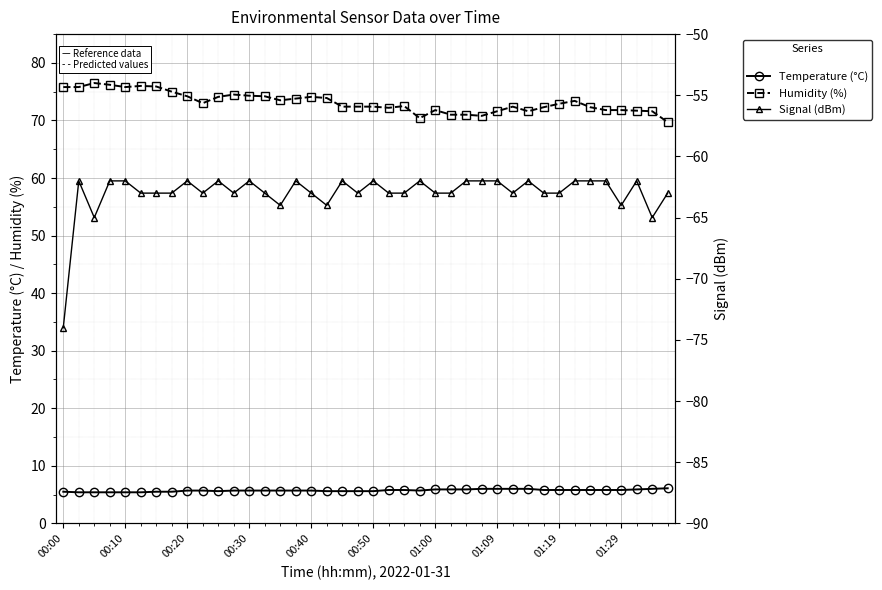

What is the lowest value of the Humidity (%) series?

69.7